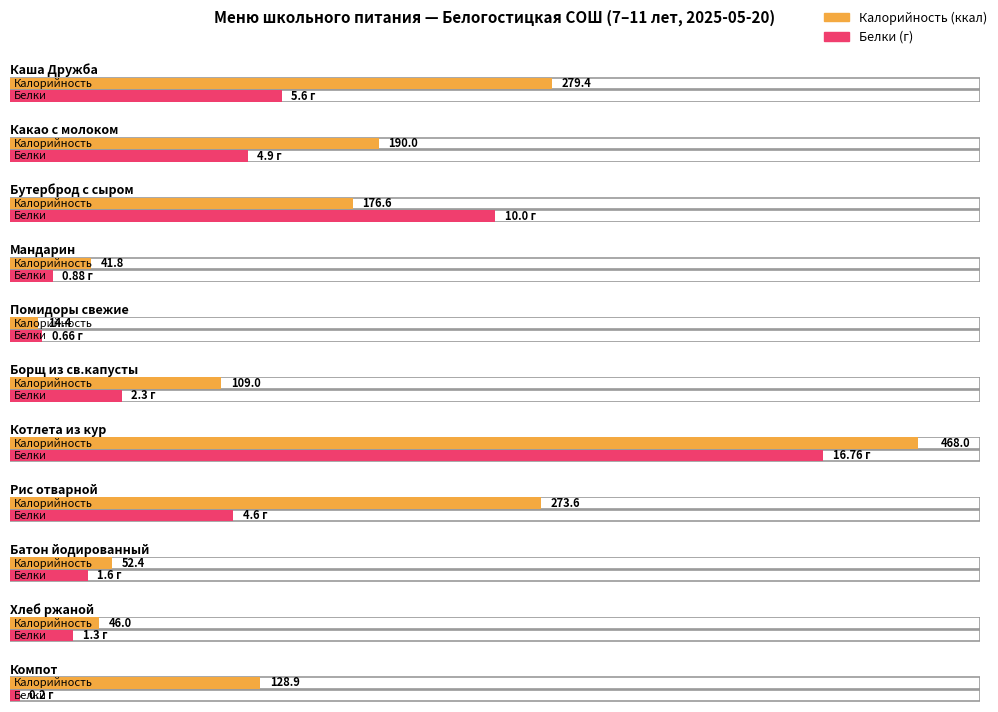

How many bars are there in total?

22